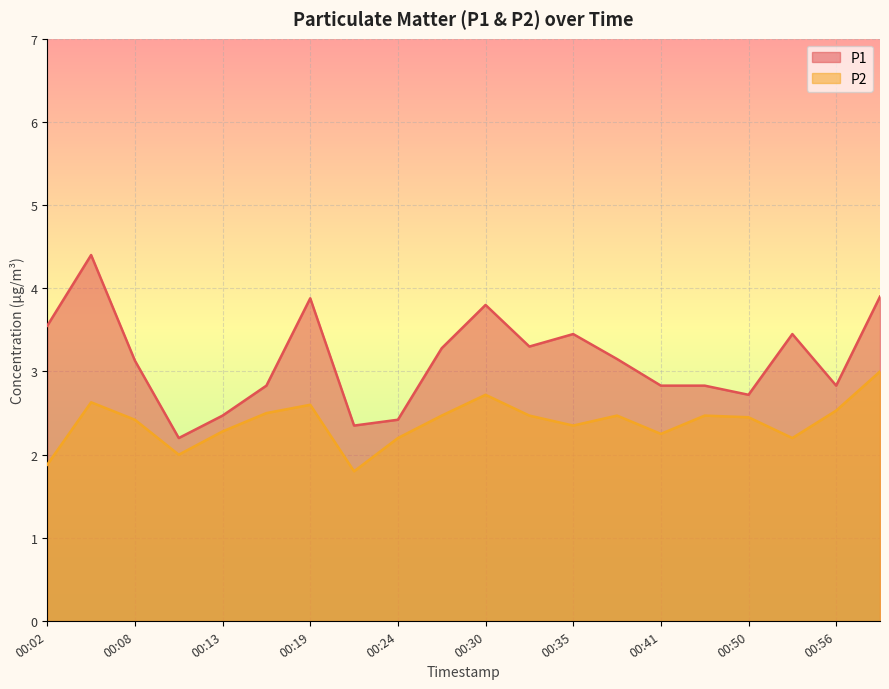

What is the average value of the P2 series?

2.4